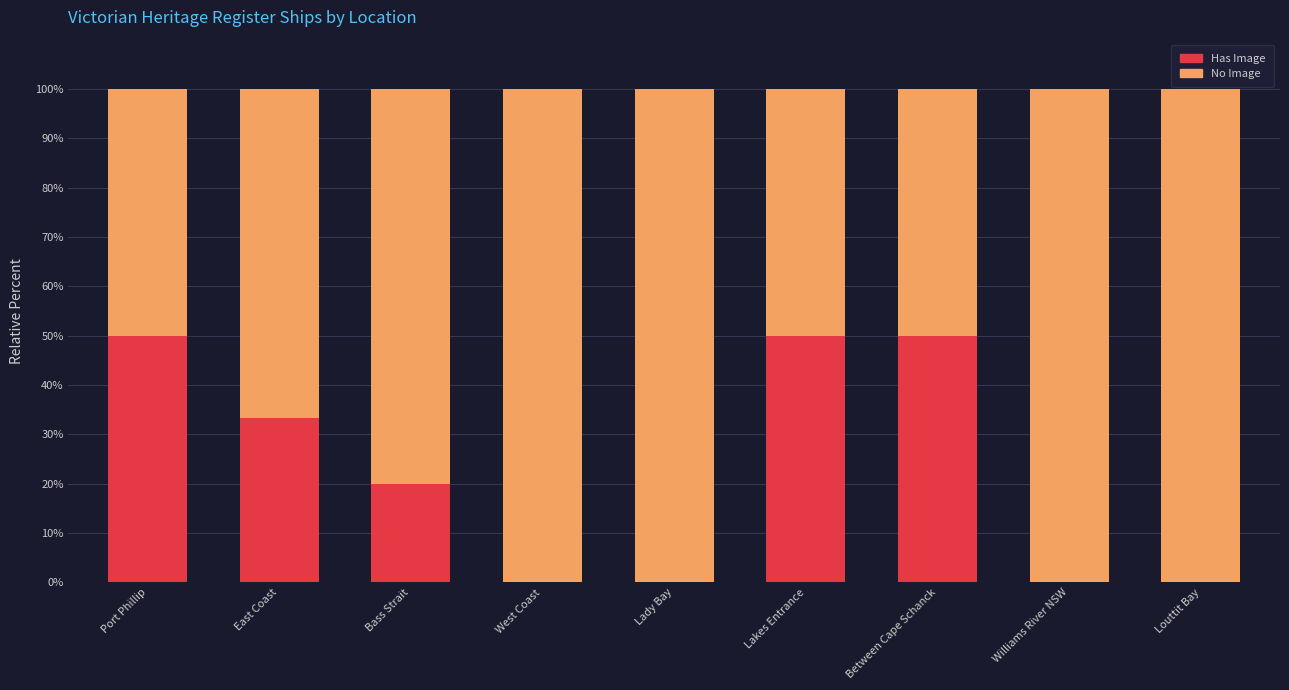

True or false: Has Image has a value of 0.0 at Williams River NSW.

True